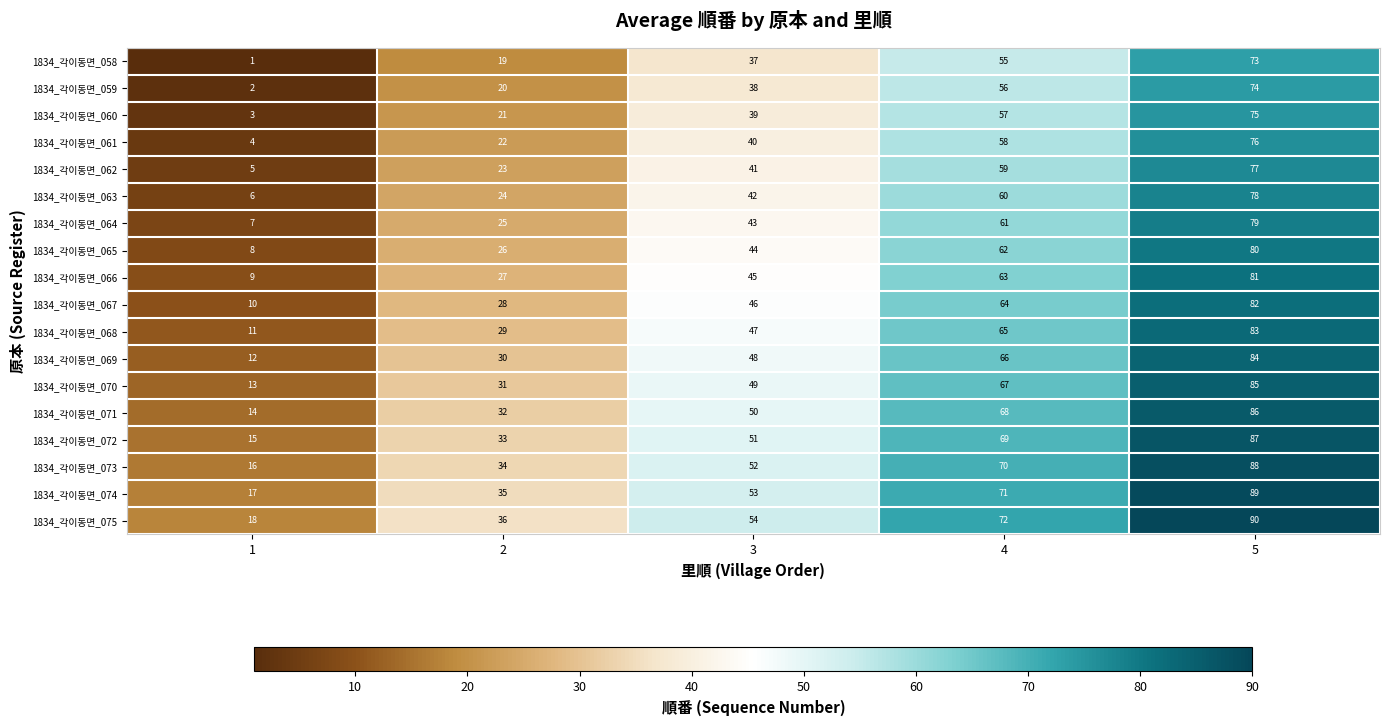

Is the value of 1834_각이동면_066 at 4 greater than the value of 1834_각이동면_068 at 5?

No